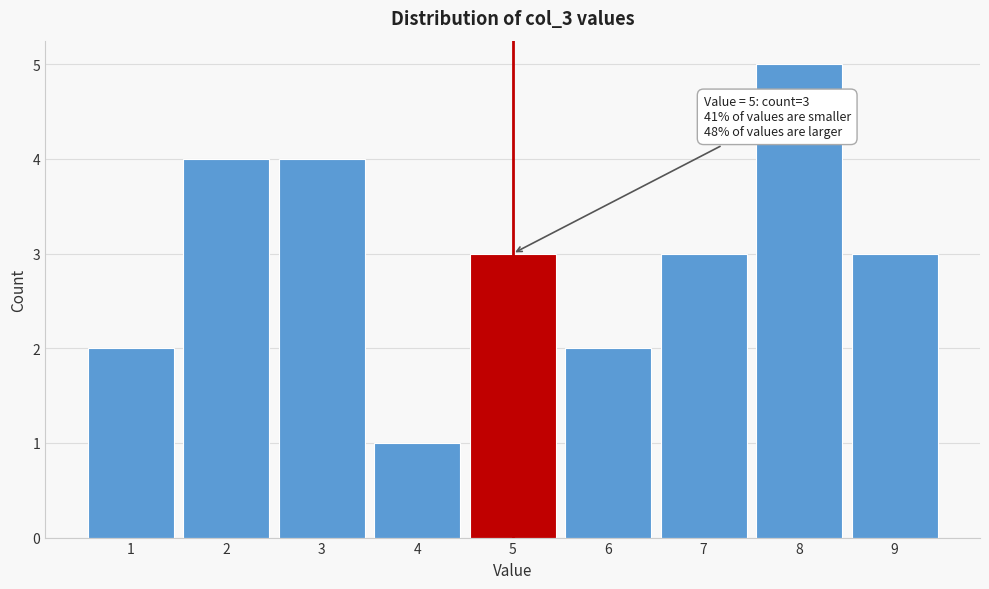

Which range on the x-axis has the tallest bar?

7.5 to 8.5